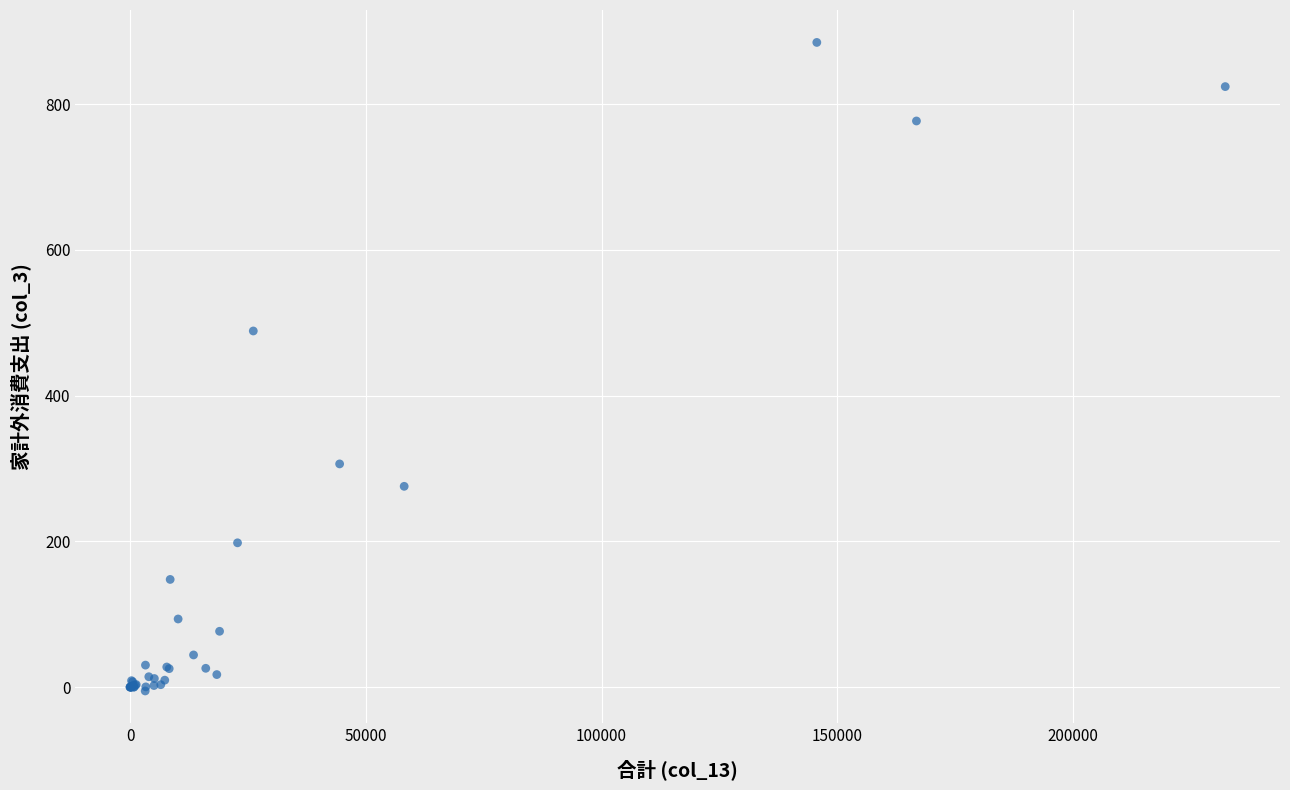

What Y value in the scatter plot is closest to 439?

488.7